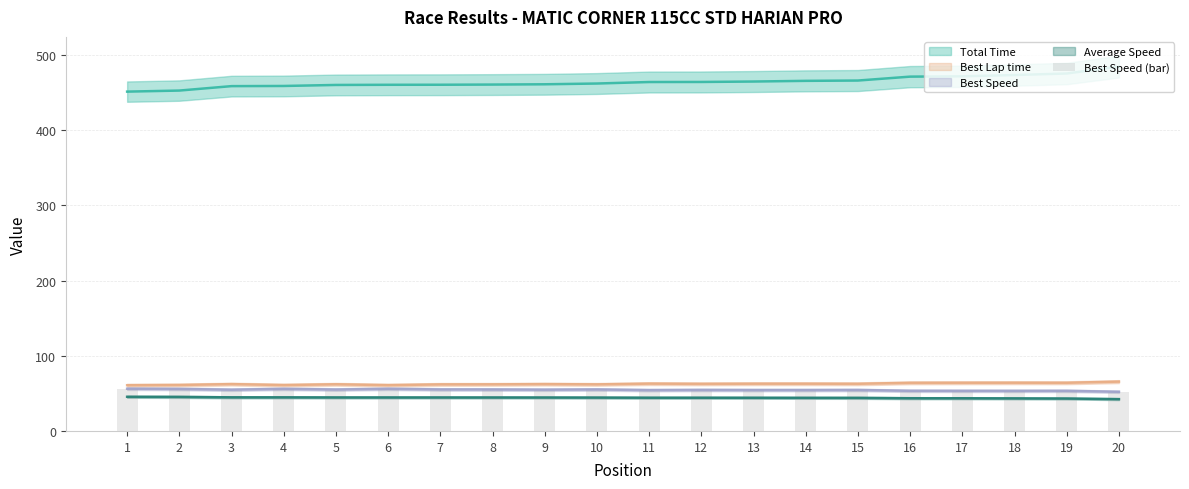

Reading left to right, extract all data points from this chart.

1=56.2	2=55.9	3=54.9	4=56.0	5=55.1	6=56.1	7=55.2	8=55.2	9=54.9	10=55.2	11=54.3	12=54.6	13=54.4	14=54.4	15=54.5	16=53.4	17=53.3	18=53.3	19=53.4	20=52.1